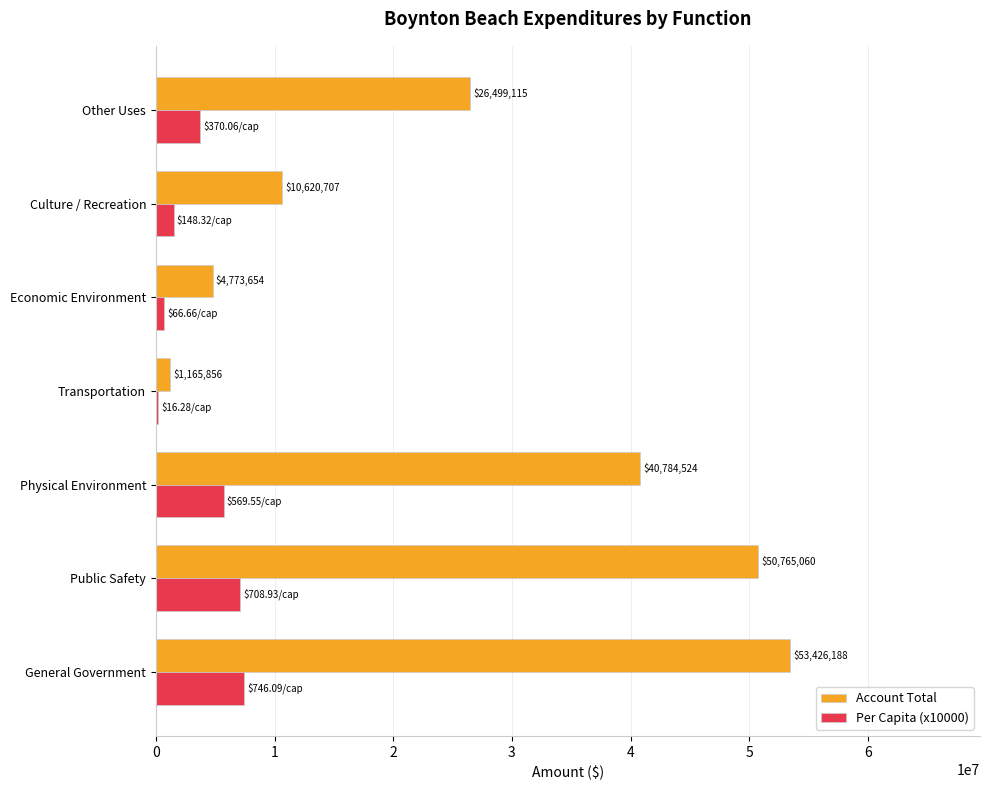

Where is Account Total nearest to the value 27296022?

Other Uses